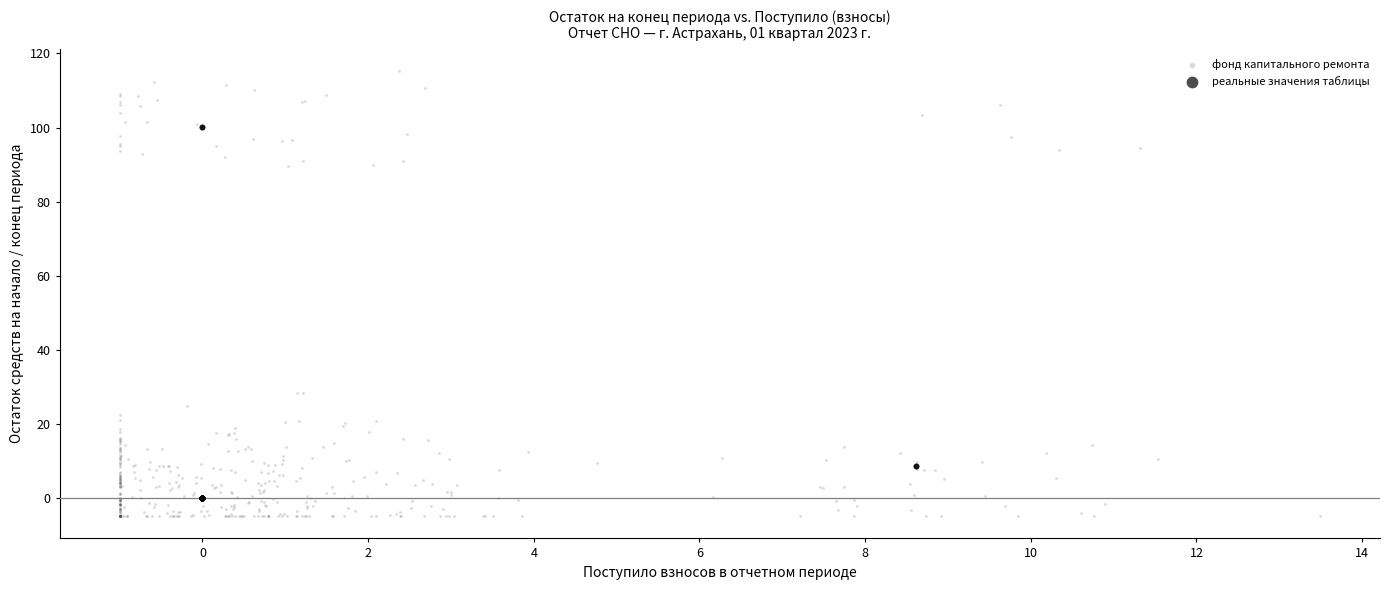

Which series reaches the minimum Y coordinate?

фонд капитального ремонта